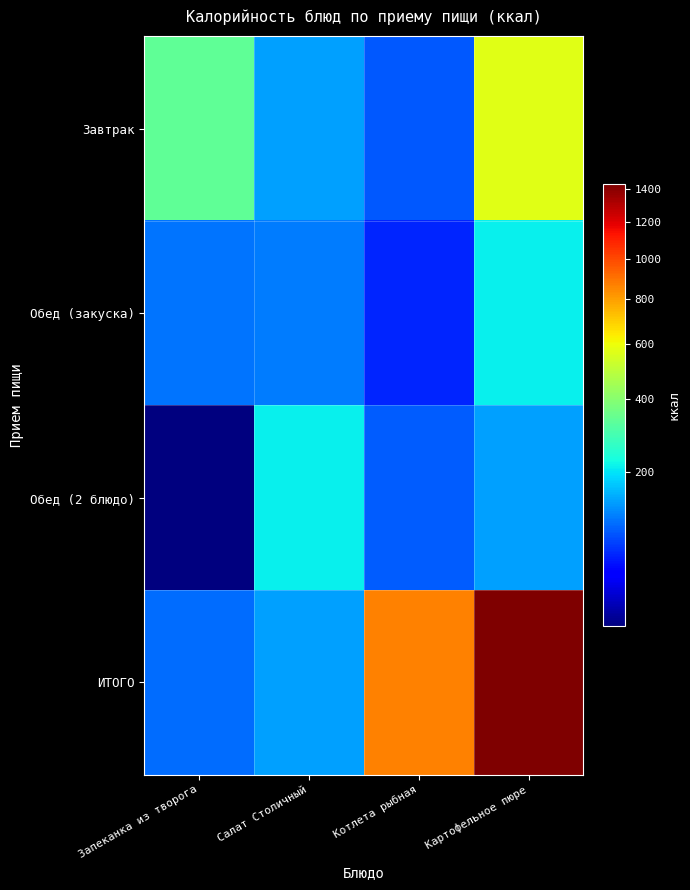

At which category does the chart reach its peak across all series?

Картофельное пюре